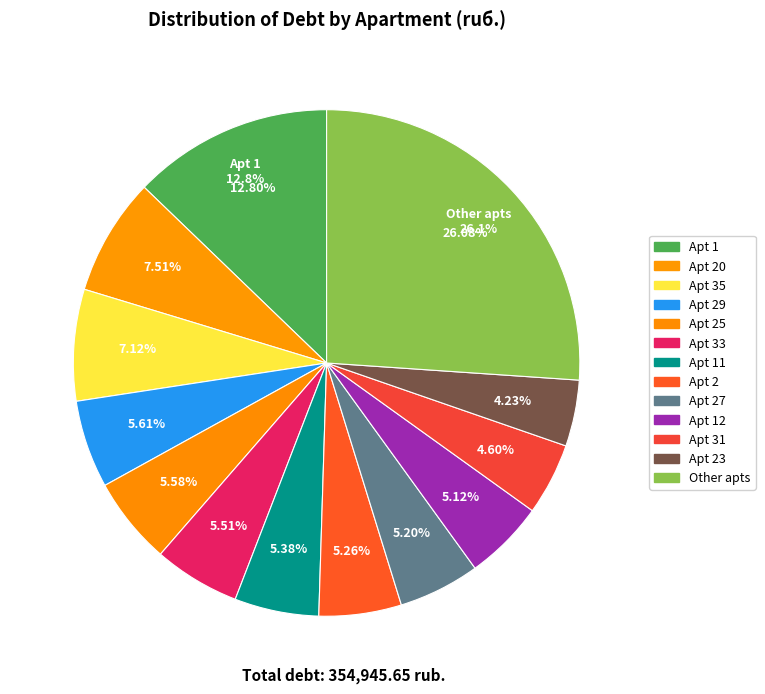

What percentage is the 33 slice, to the nearest percent?

6%